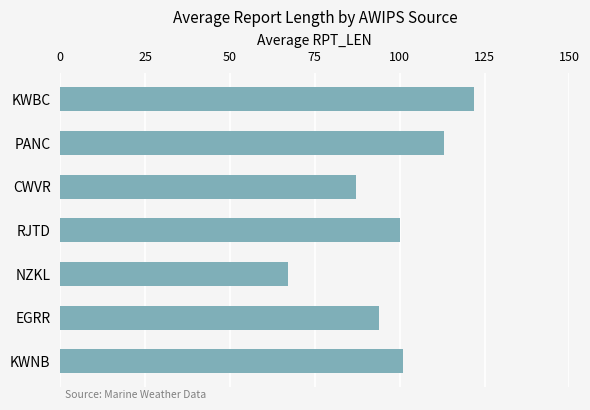

How many values are between 87 and 113?

5